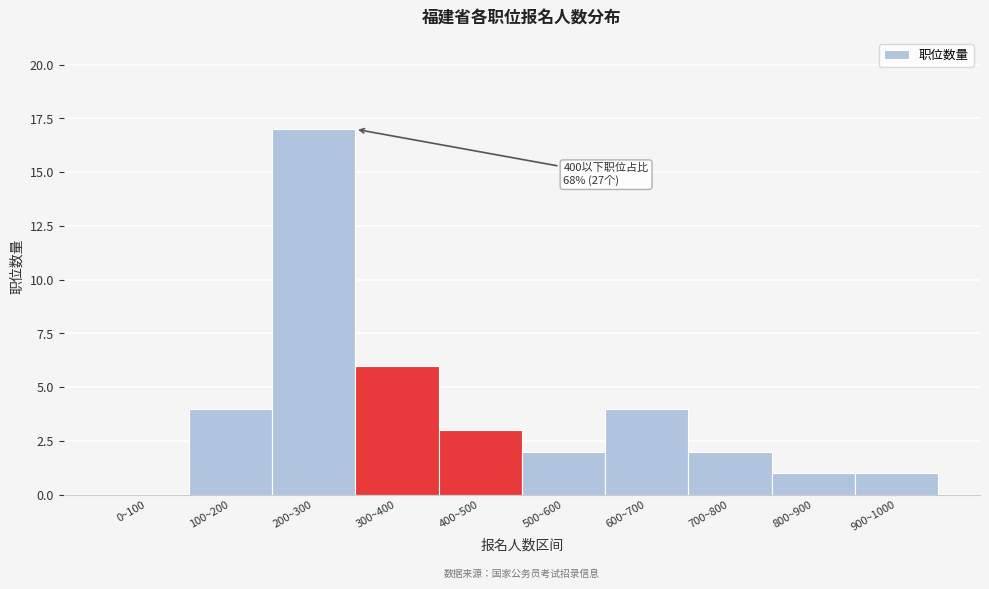

Reading left to right, extract all data points from this chart.

0~100=0	100~200=4	200~300=17	300~400=6	400~500=3	500~600=2	600~700=4	700~800=2	800~900=1	900~1000=1